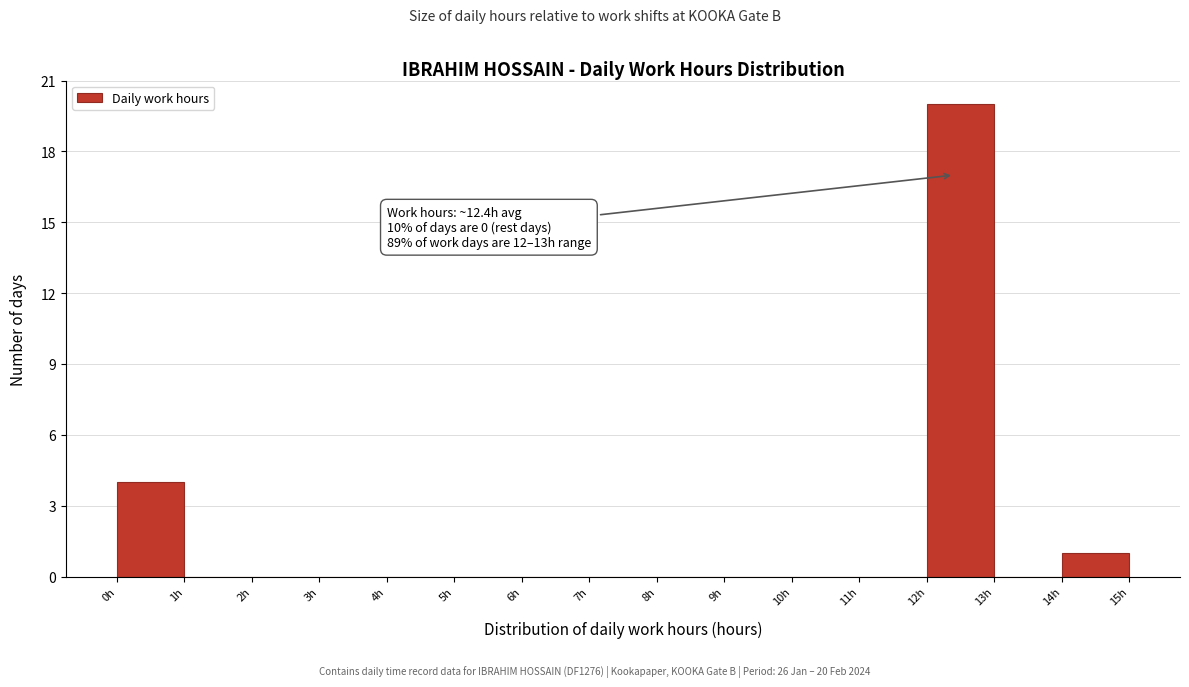

Over which range of the x-axis is the bar tallest?

12 to 13